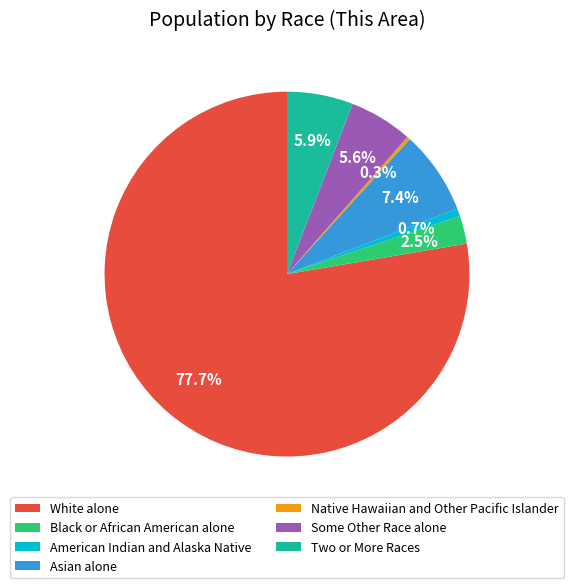

To the nearest percent, what is the combined percentage of Some Other Race alone and White alone?

83%